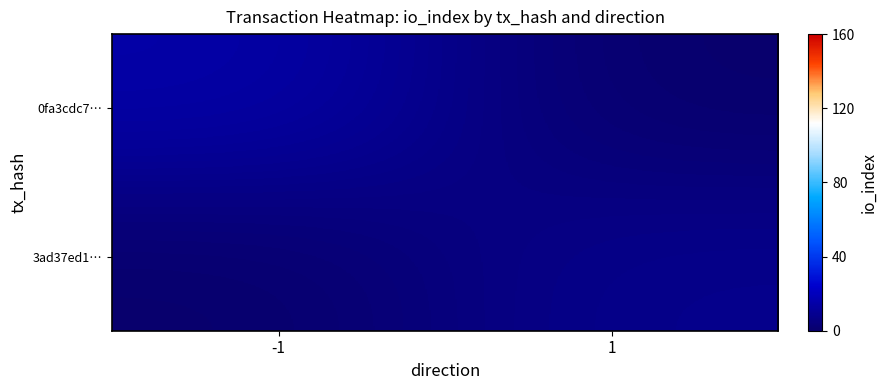

Reading left to right, list all the values displayed in this chart.

0fa3cdc7…: -1=15	1=0
3ad37ed1…: -1=0	1=8